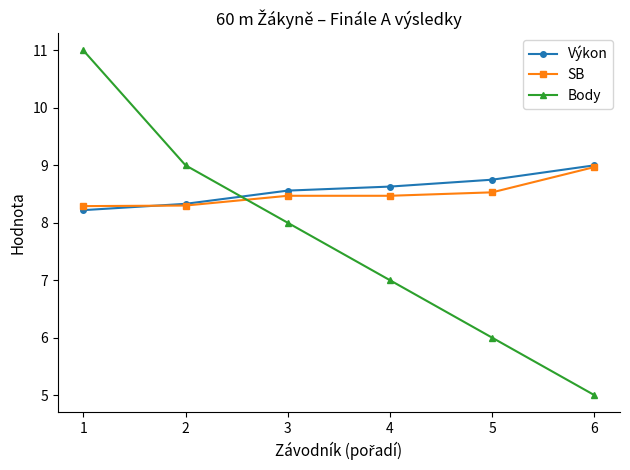

The Body series shows 7.5 at 6. True or false?

False